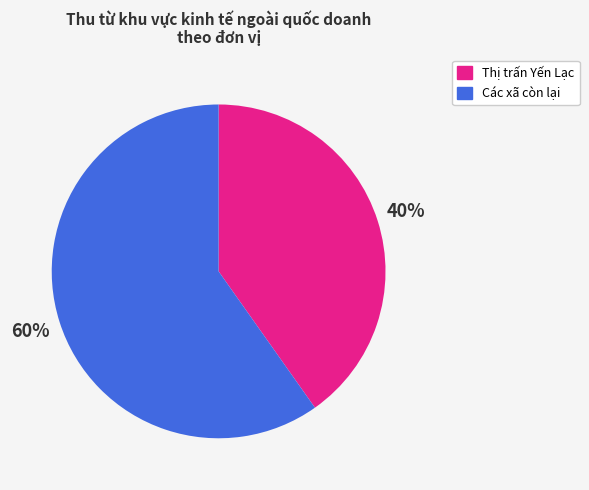

Does any single category account for the majority?

Yes